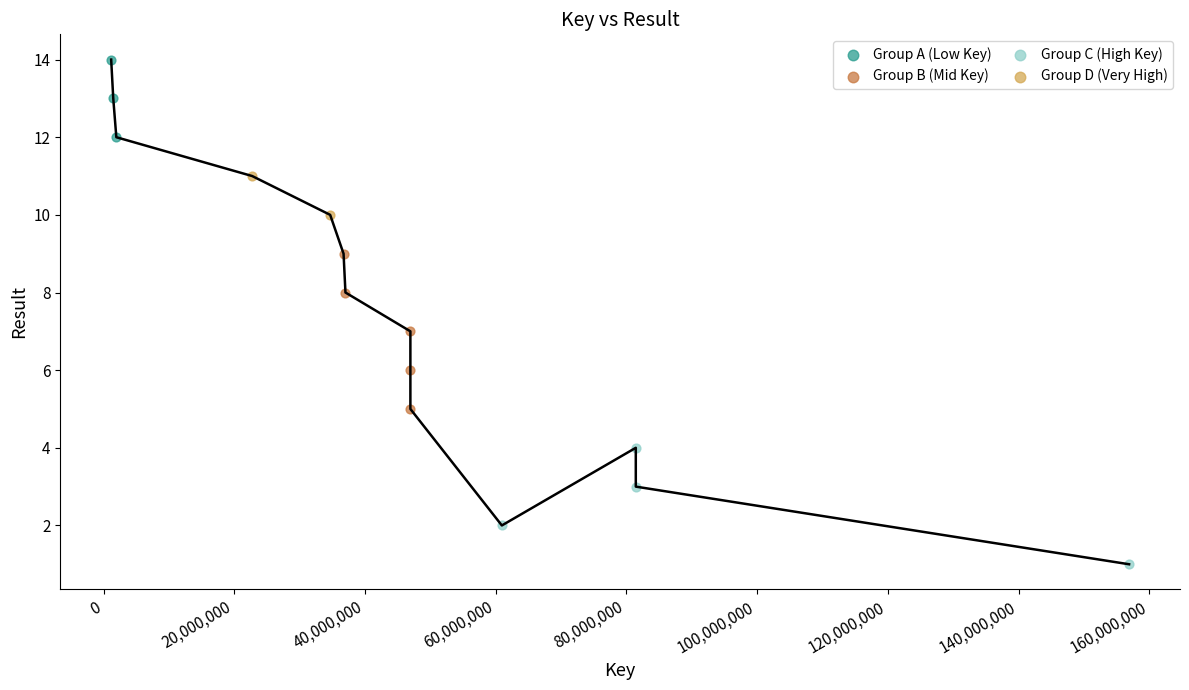

What are all the series names shown in the legend?

Group A (Low Key), Group B (Mid Key), Group C (High Key), Group D (Very High)